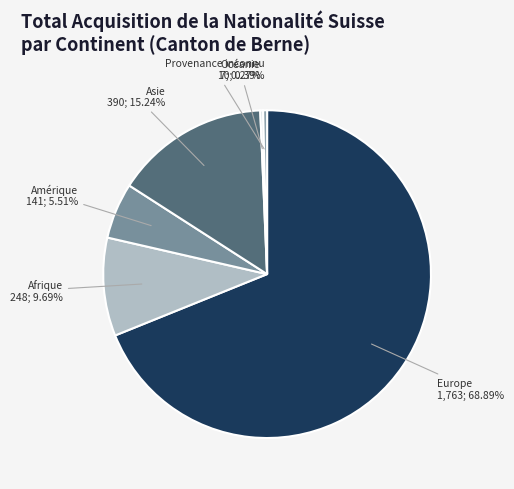

To the nearest percent, what is the average slice percentage?

17%